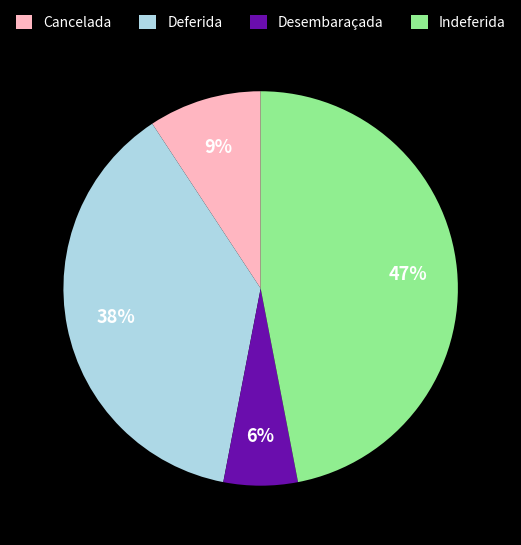

Is it true that Cancelada is 9% of the pie?

True